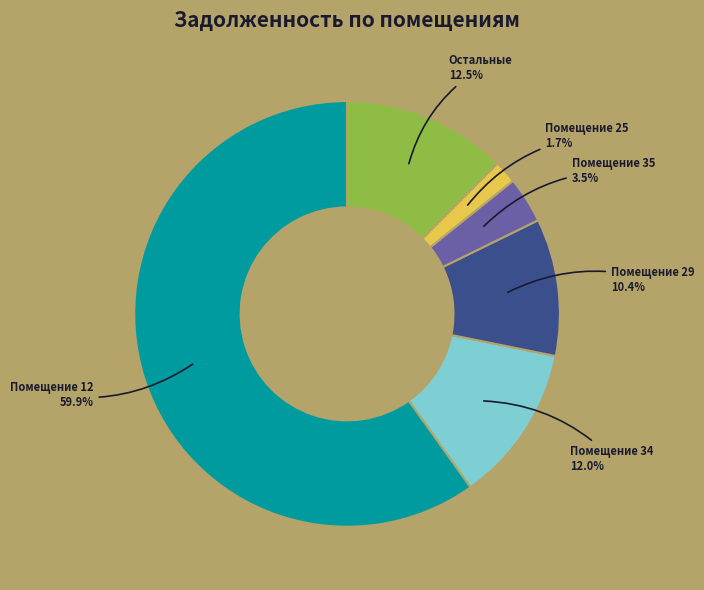

Does Помещение 12 account for over 50% of the chart?

Yes